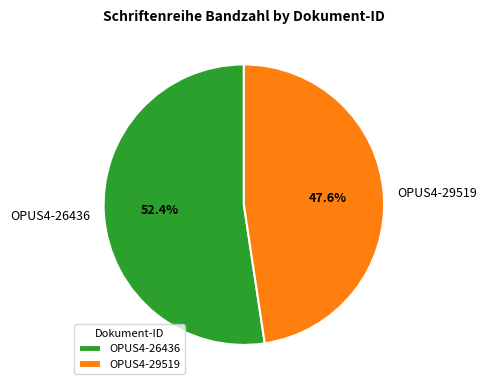

Count the number of slices in the pie.

2